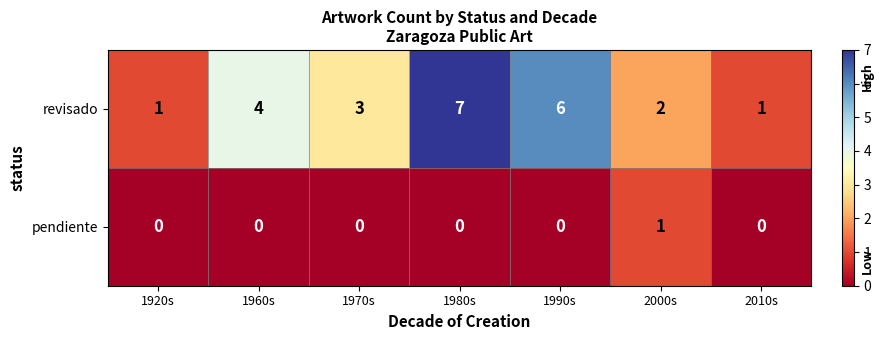

How many pendiente values are between 0 and 1?

7